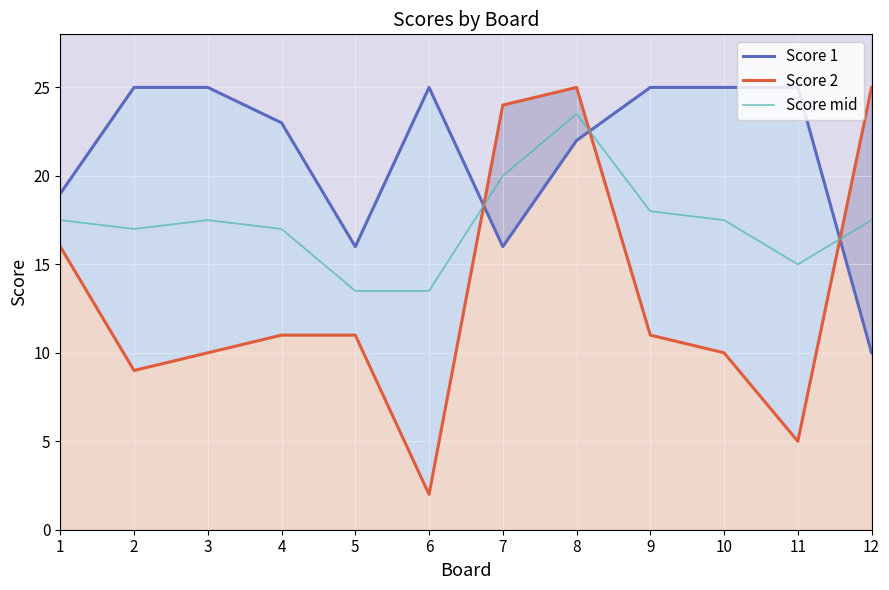

The Score 1 series shows 15.9 at 2. True or false?

False